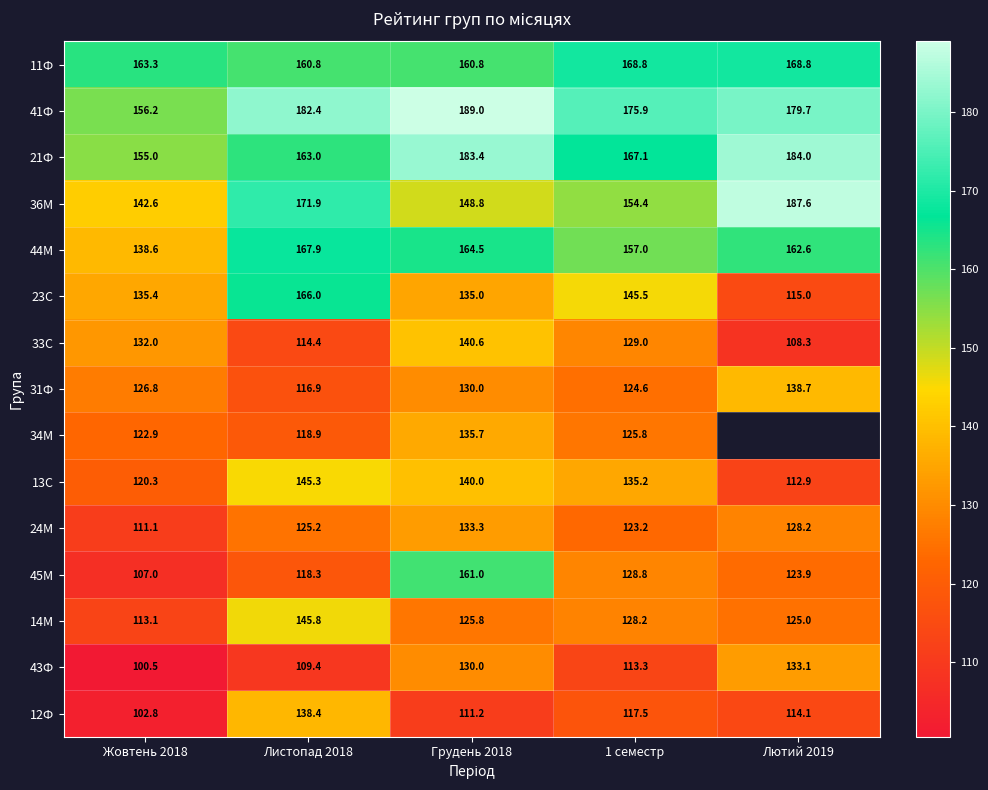

How many values in the 43Ф series exceed 113?

3